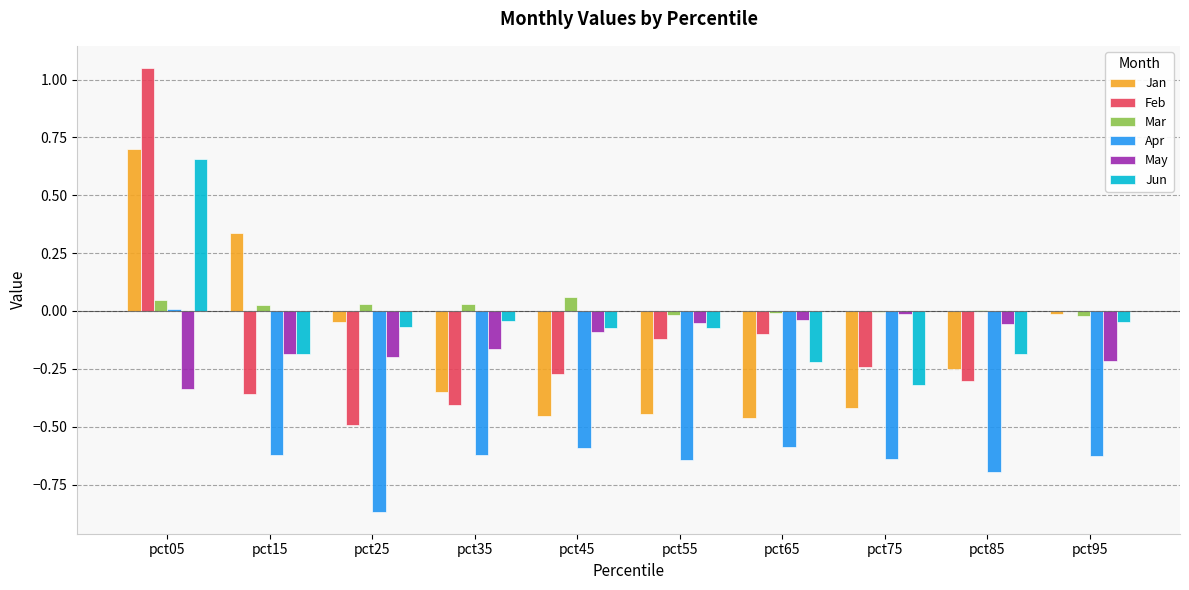

Which category has the highest value in the Feb series?

pct05